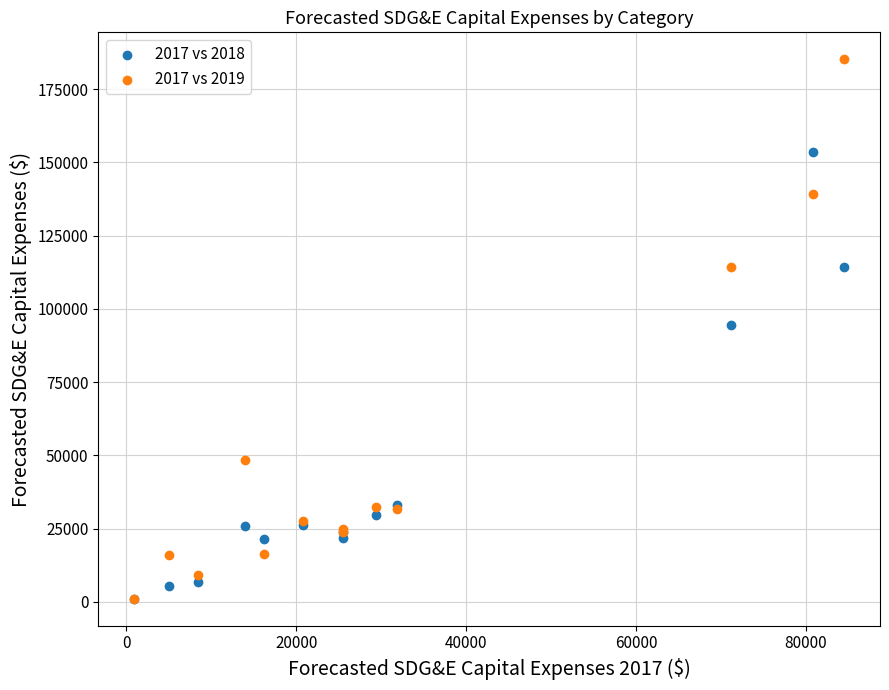

What are all the series names shown in the legend?

2017 vs 2018, 2017 vs 2019